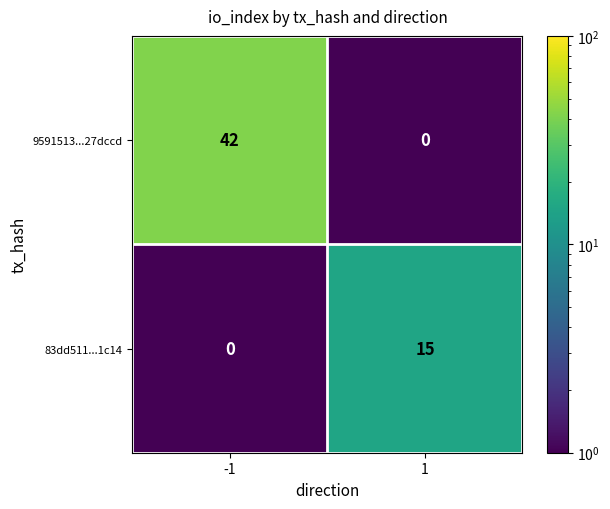

Is the value of 83dd511...1c14 at 1 greater than the value of 9591513...27dccd at -1?

No